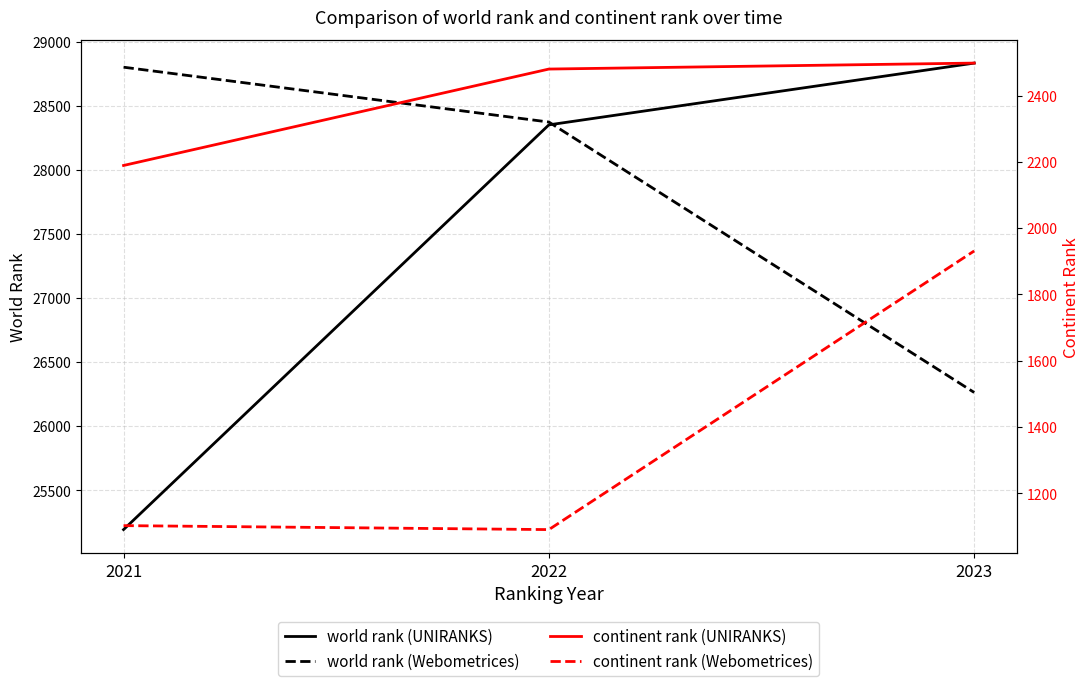

Which category has the lowest value across all series?

2022